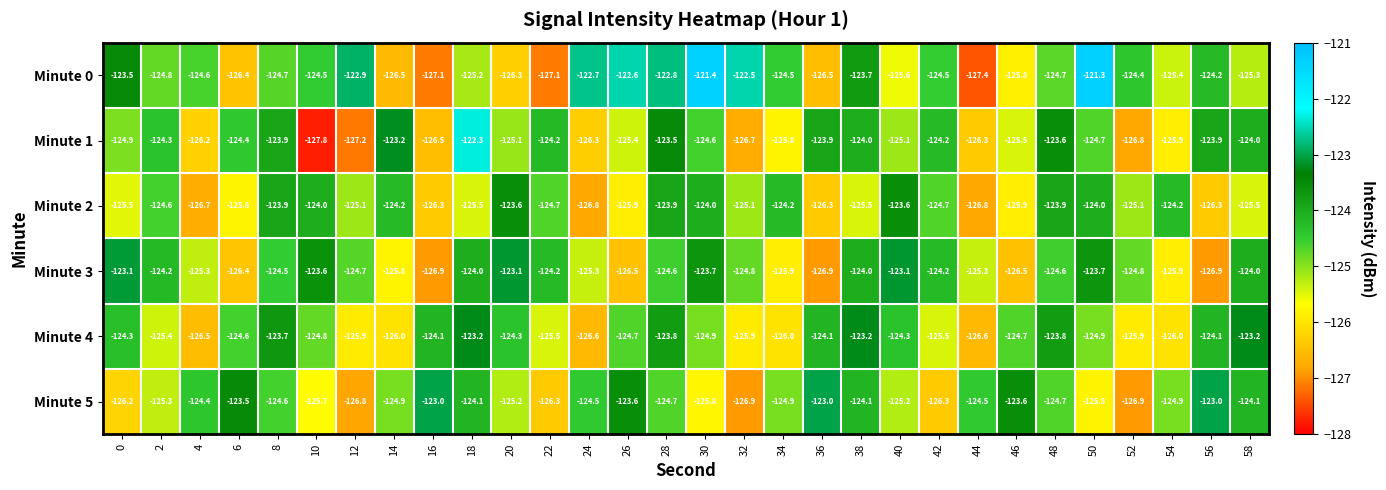

Rank the series by their maximum value, from highest to lowest.

Minute 0, Minute 1, Minute 5, Minute 3, Minute 4, Minute 2